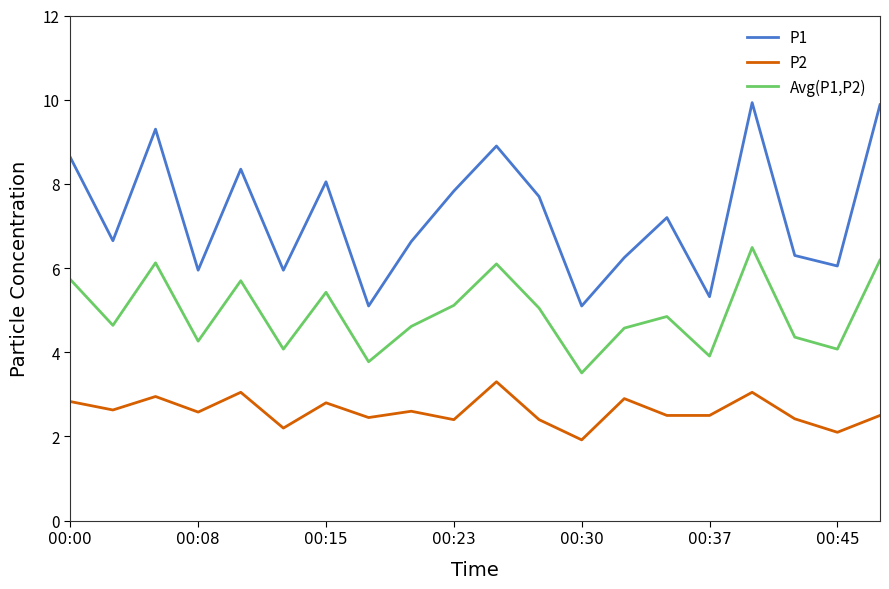

What is the difference between the maximum and minimum values in the P2 series?

1.4